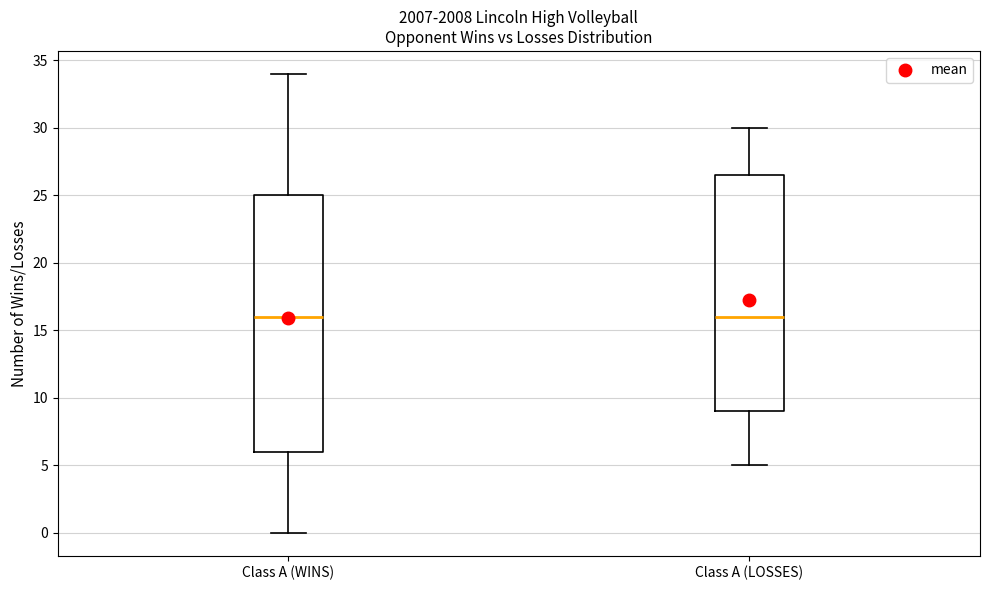

Which box is the tallest, from its lower edge to its upper edge?

Class A (WINS)